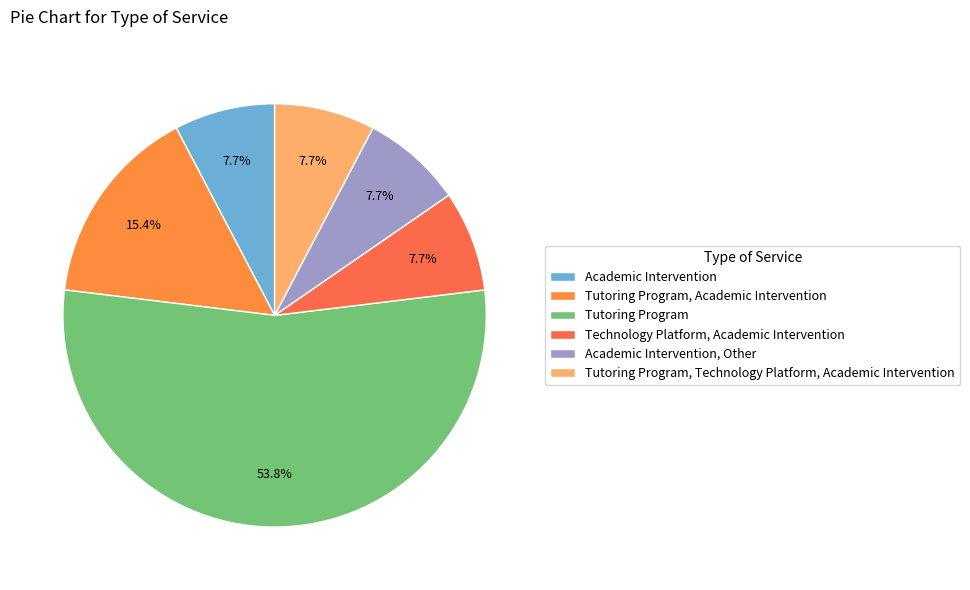

How many slices are in this pie chart?

6